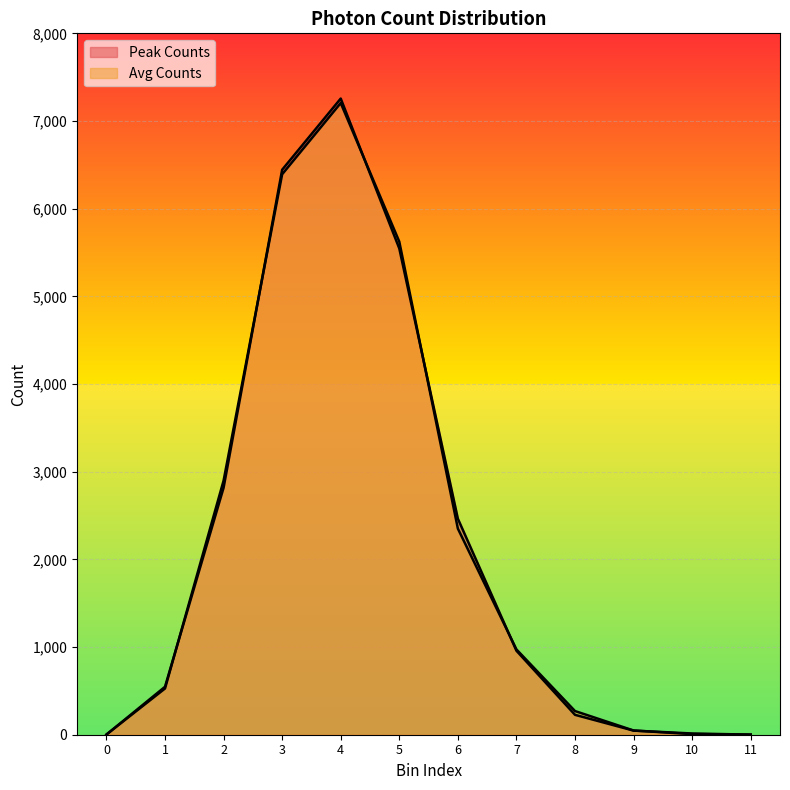

How many lines are shown in the chart?

2